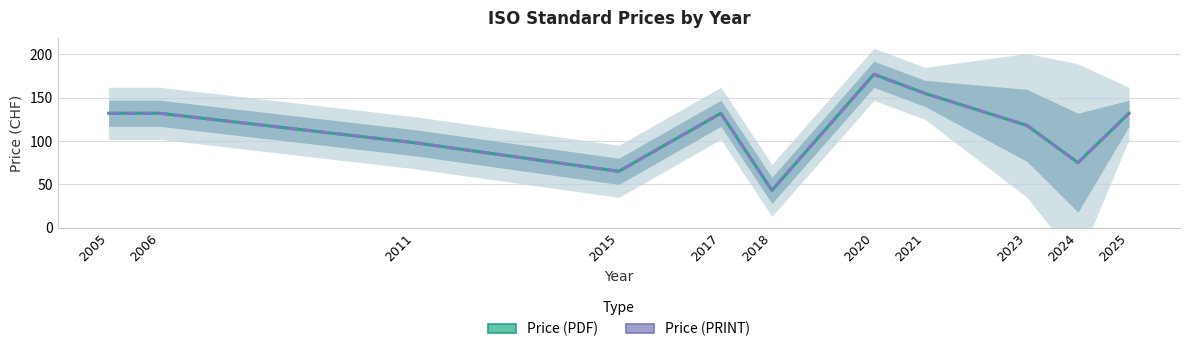

Reading left to right, transcribe all the data shown in this chart.

Price (PDF): 2005=132	2006=132	2011=98	2015=65	2017=132	2018=43	2020=177	2021=155	2023=118	2024=75	2025=132
Price (PRINT): 2005=132	2006=132	2011=98	2015=65	2017=132	2018=43	2020=177	2021=155	2023=118	2024=75	2025=132